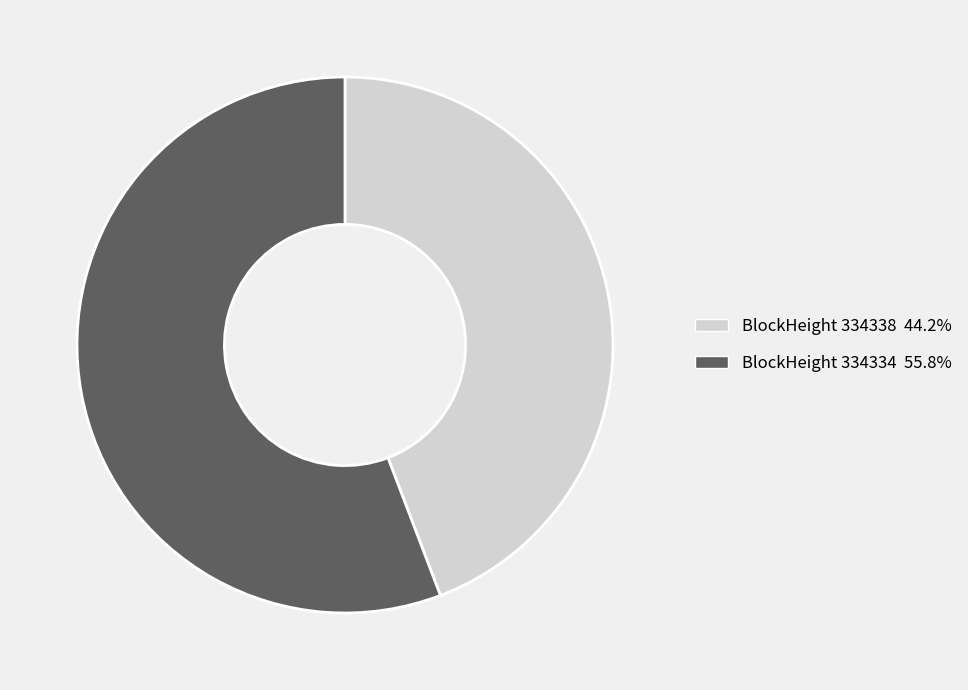

Is there any slice that represents more than half of the pie?

Yes